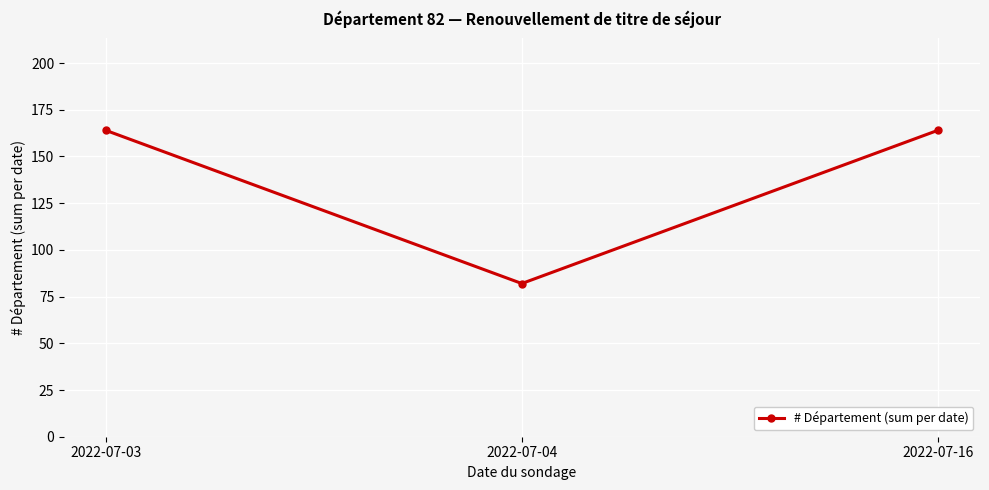

What is the change in value from 2022-07-04 to 2022-07-16?

+82